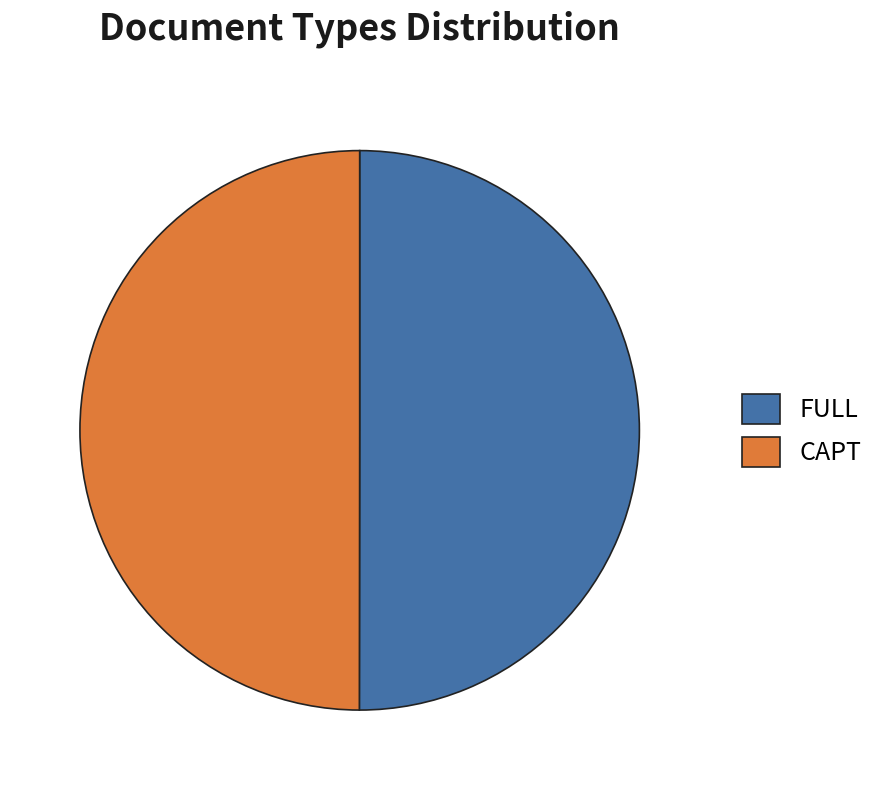

Is it true that CAPT is 50% of the pie?

True